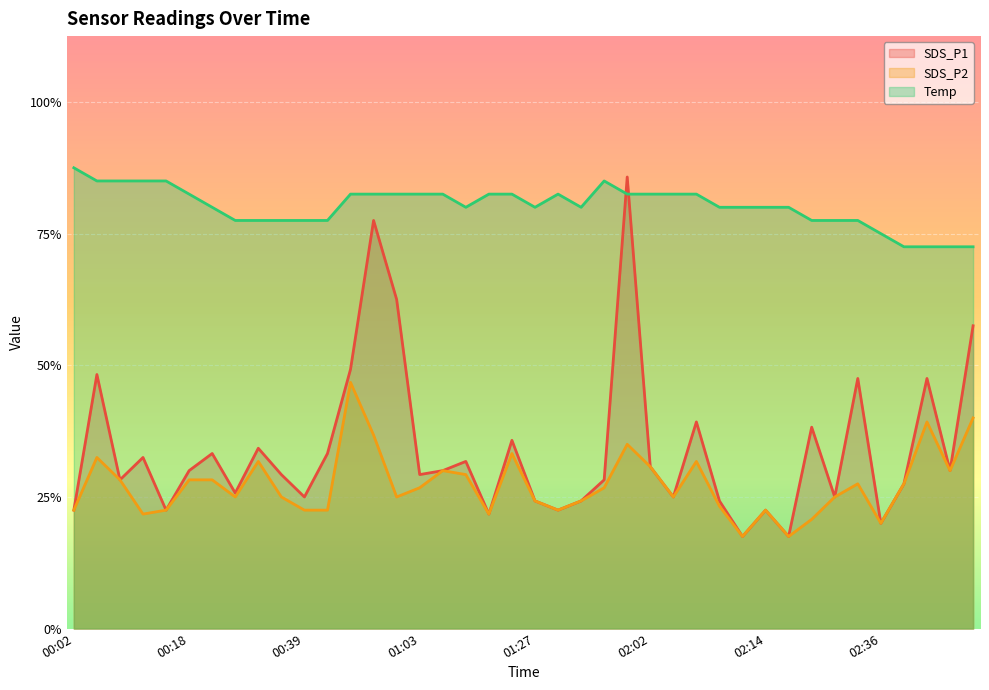

Reading right to left, extract all data points from this chart.

SDS_P1: 2.3	1.2	1.9	1.1	0.8	1.9	1.0	1.5	0.7	0.9	0.7	1.0	1.6	1.0	1.2	3.4	1.1	1.0	0.9	1.0	1.4	0.9	1.3	1.2	1.2	2.5	3.1	2.0	1.3	1.0	1.2	1.4	1.0	1.3	1.2	0.9	1.3	1.1	1.9	0.9
SDS_P2: 1.6	1.2	1.6	1.1	0.8	1.1	1.0	0.8	0.7	0.9	0.7	0.9	1.3	1.0	1.2	1.4	1.1	1.0	0.9	1.0	1.3	0.9	1.2	1.2	1.1	1.0	1.5	1.9	0.9	0.9	1.0	1.3	1.0	1.1	1.1	0.9	0.9	1.1	1.3	0.9
Temp: 2.9	2.9	2.9	2.9	3.0	3.1	3.1	3.1	3.2	3.2	3.2	3.2	3.3	3.3	3.3	3.3	3.4	3.2	3.3	3.2	3.3	3.3	3.2	3.3	3.3	3.3	3.3	3.3	3.1	3.1	3.1	3.1	3.1	3.2	3.3	3.4	3.4	3.4	3.4	3.5